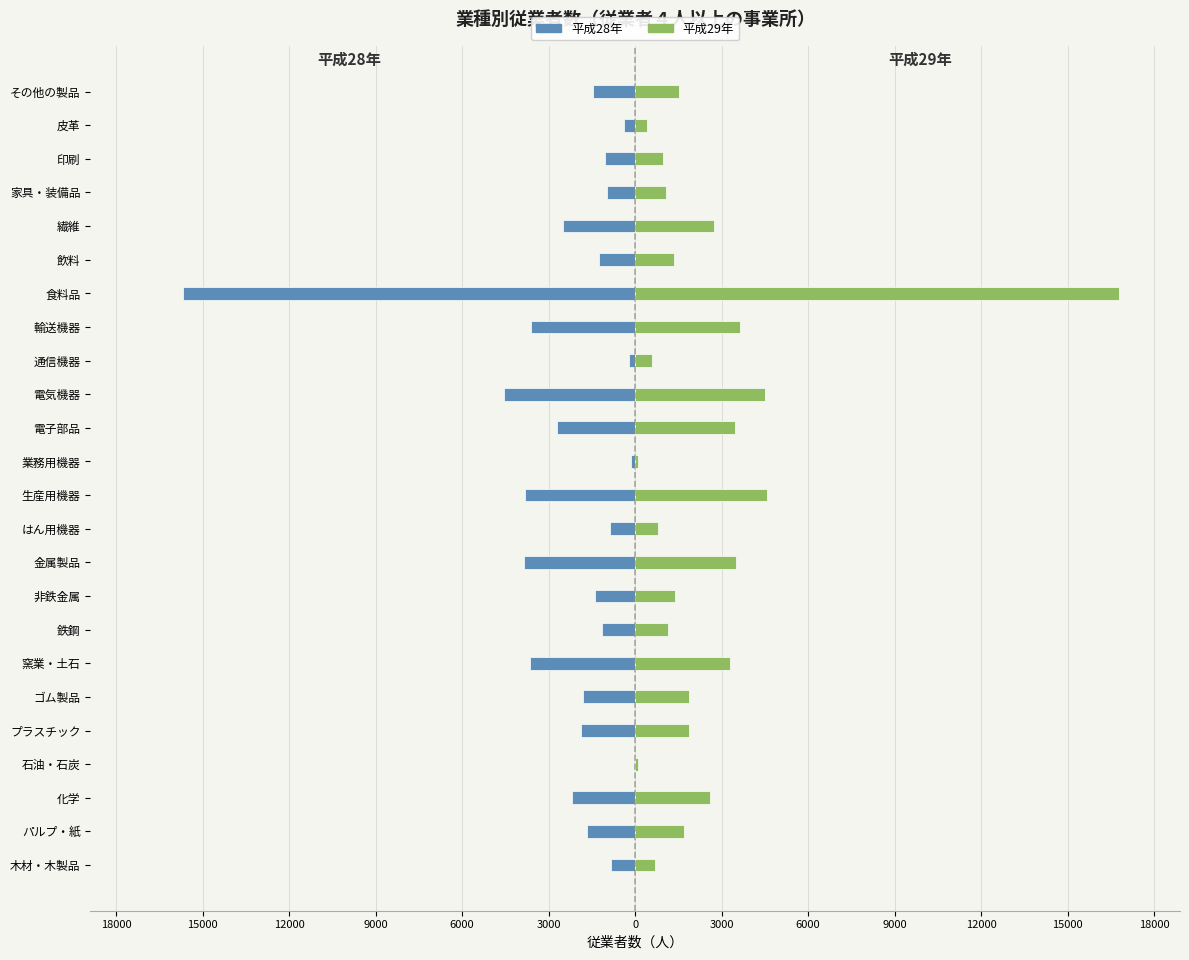

Reading right to left, transcribe all the data shown in this chart.

平成28年: -1461	-399	-1041	-982	-2517	-1246	-15698	-3617	-228	-4538	-2711	-137	-3827	-888	-3843	-1396	-1135	-3656	-1797	-1872	-54	-2178	-1664	-838
平成29年: 1534	420	952	1062	2739	1353	16774	3638	592	4503	3461	99	4574	780	3502	1381	1130	3283	1866	1861	83	2606	1710	697